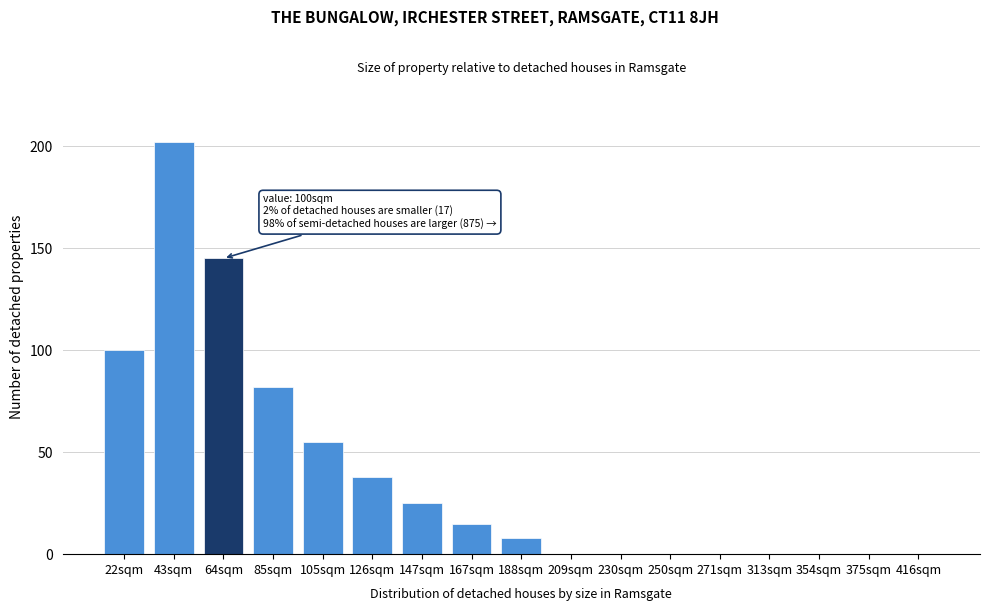

Reading left to right, list all the values displayed in this chart.

22sqm=100	43sqm=202	64sqm=145	85sqm=82	105sqm=55	126sqm=38	147sqm=25	167sqm=15	188sqm=8	209sqm=0	230sqm=0	250sqm=0	271sqm=0	313sqm=0	354sqm=0	375sqm=0	416sqm=0